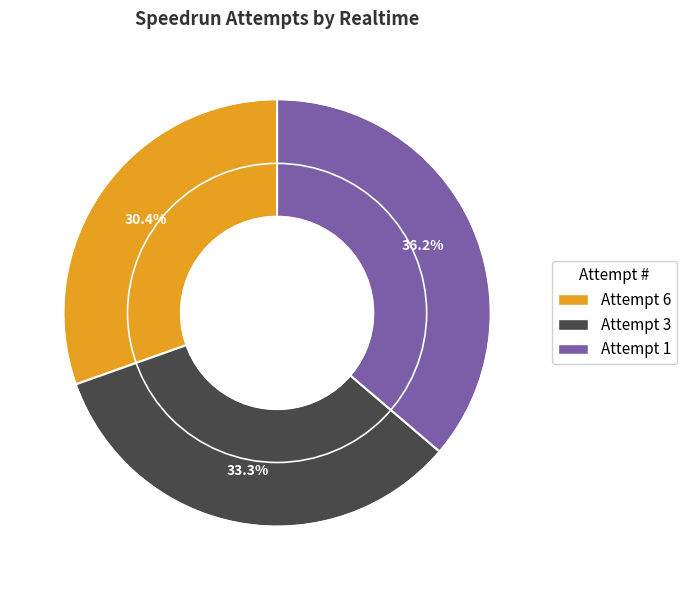

How many slices are in this pie chart?

3